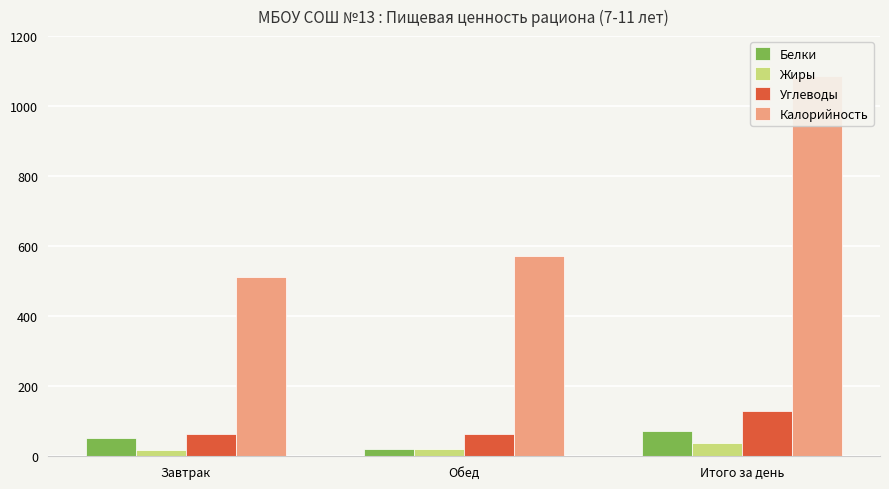

Reading left to right, list all the values displayed in this chart.

Белки: 52.8	19.5	72.3
Жиры: 17.6	20.0	37.5
Углеводы: 64.9	65.0	129.8
Калорийность: 511.4	573.4	1084.8